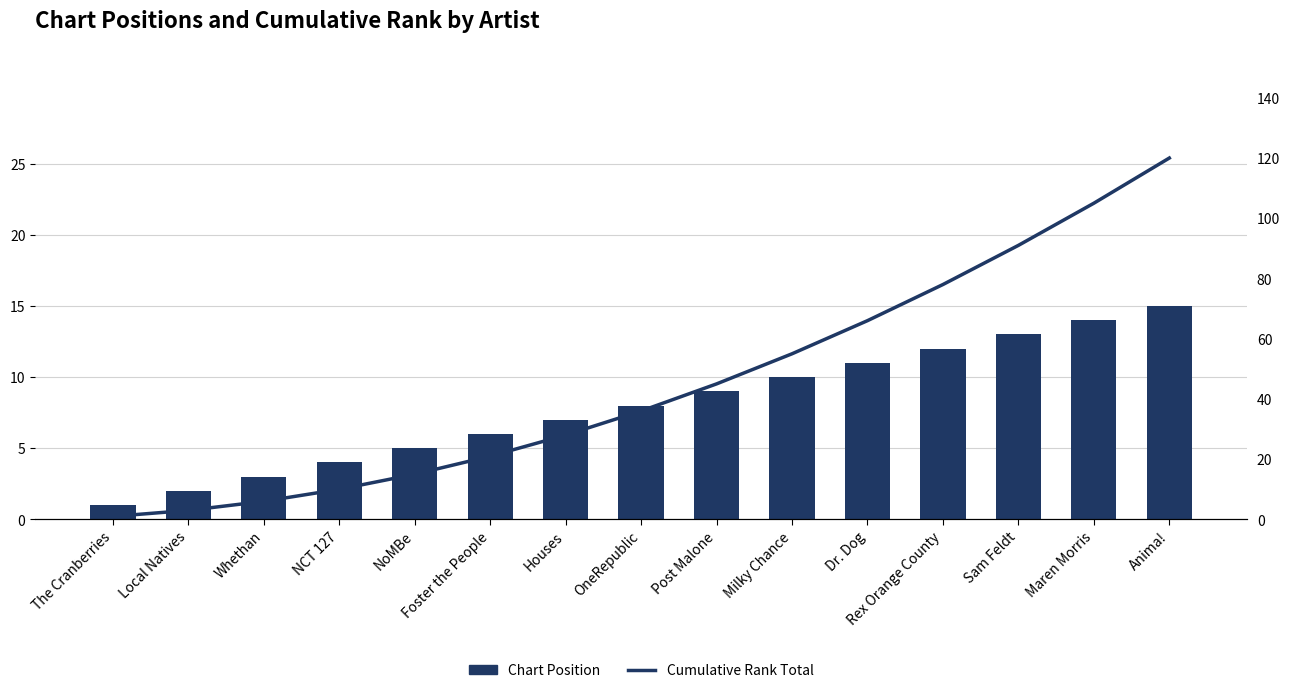

Is it true that Chart Position equals 12 at Post Malone?

False